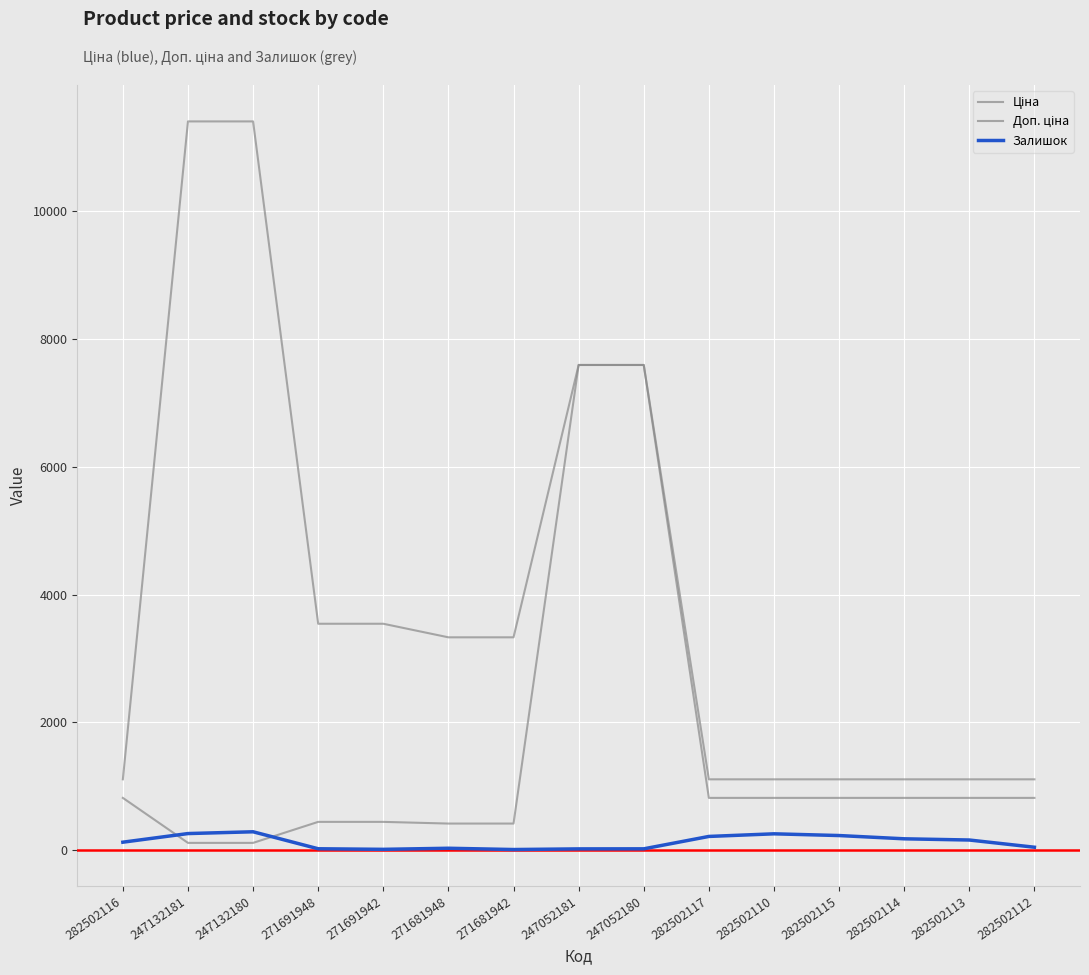

What is the total value across all series at 247052181?

15213.1